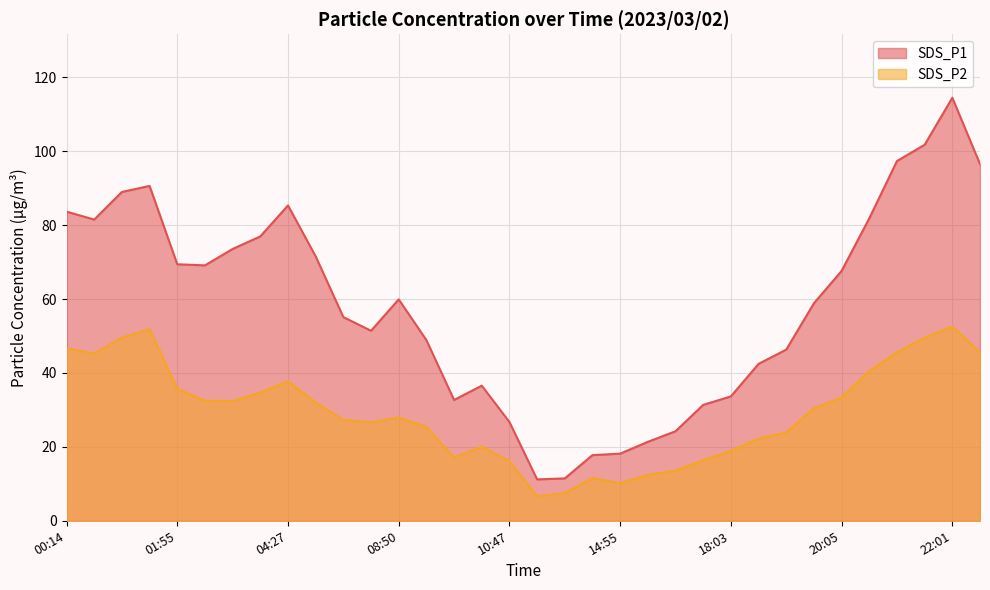

At which category is the sum across all series the highest?

22:01